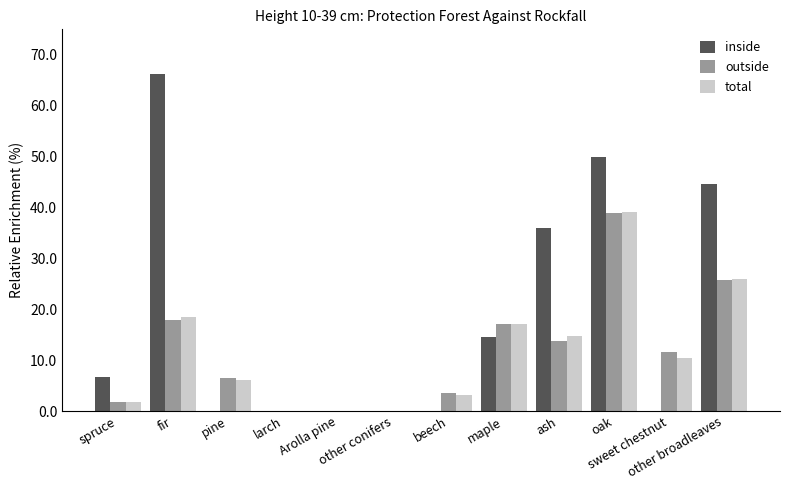

Which series has the widest spread of values?

inside